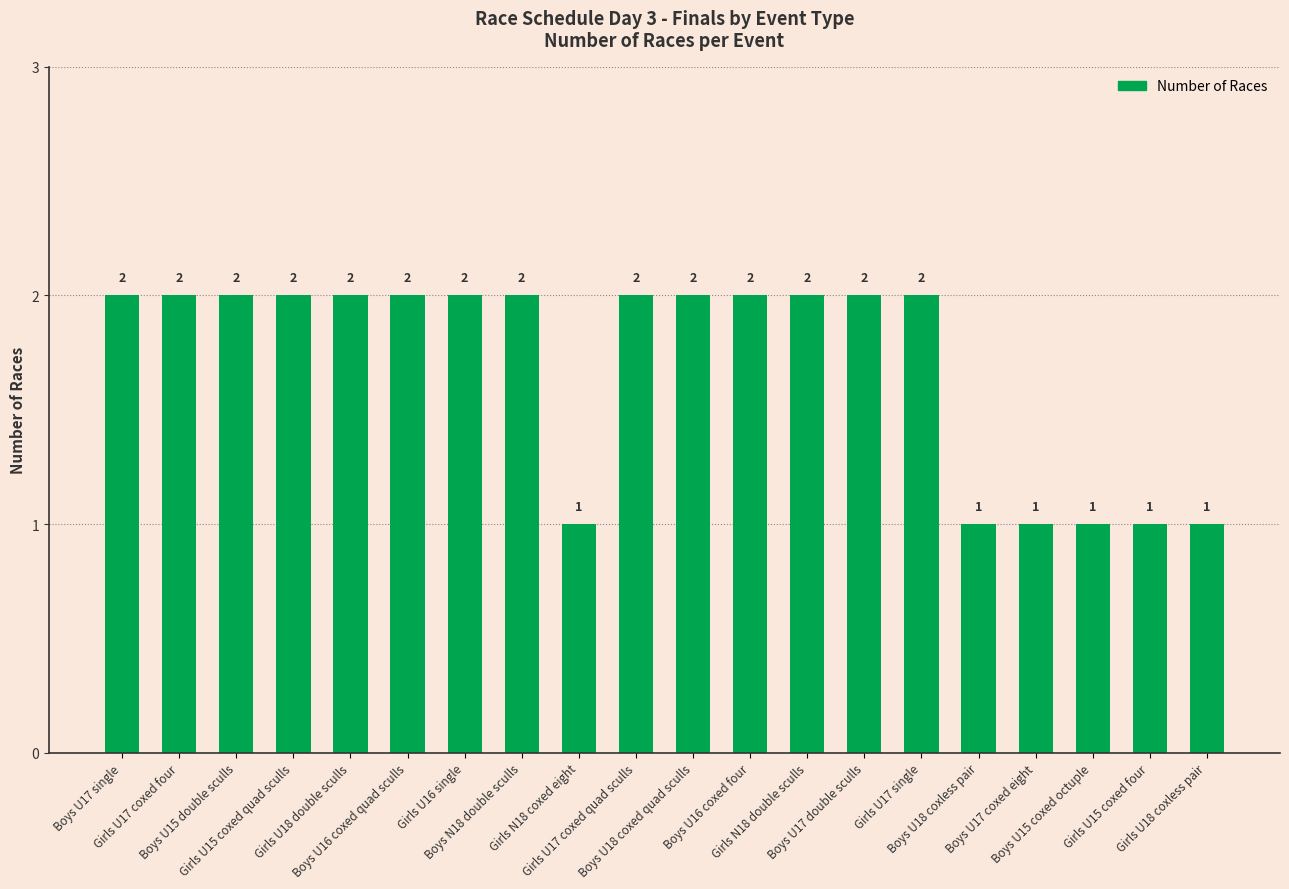

What is the label of the 16th bar from the right?

Girls U18 double sculls